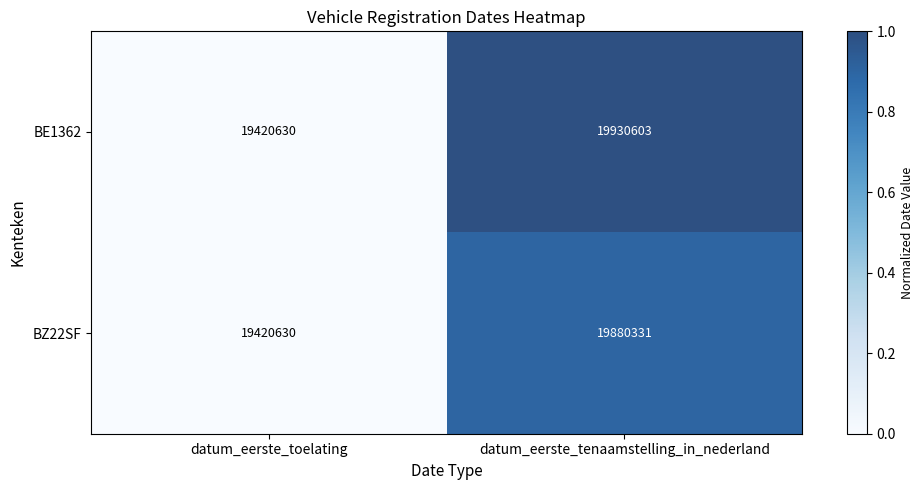

What is the sum of all BZ22SF values?

39300961